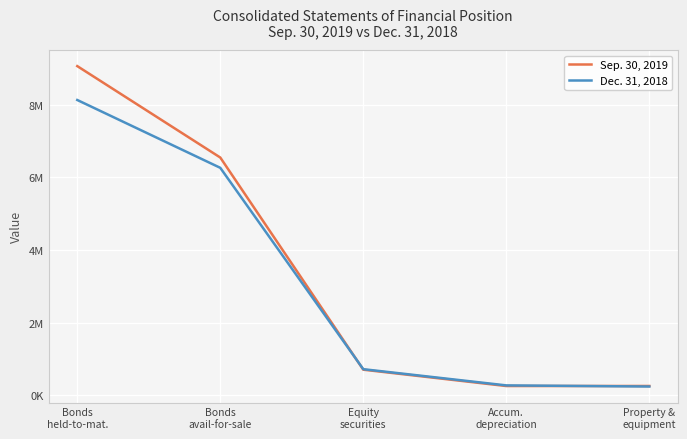

Reading left to right, extract all data points from this chart.

Sep. 30, 2019: 9063688	6545358	700727	250302	251832
Dec. 31, 2018: 8130084	6261621	714504	267920	236922